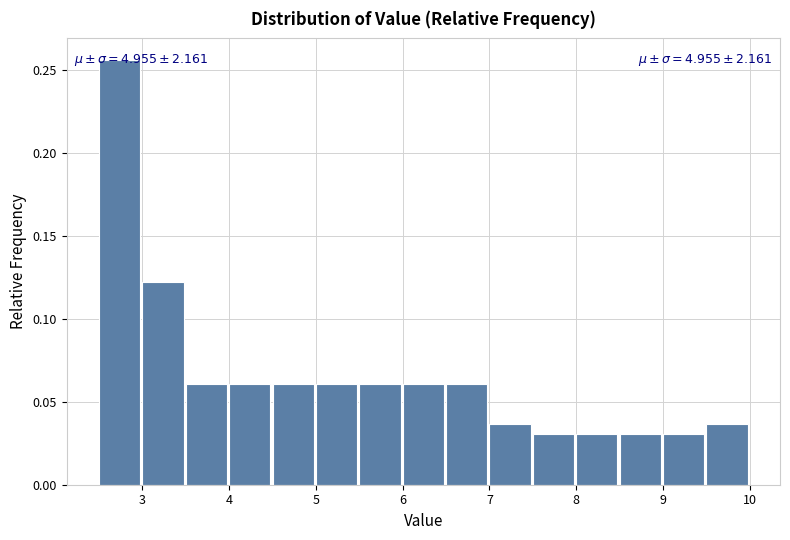

Over which range of the x-axis is the bar tallest?

2.5 to 3.0